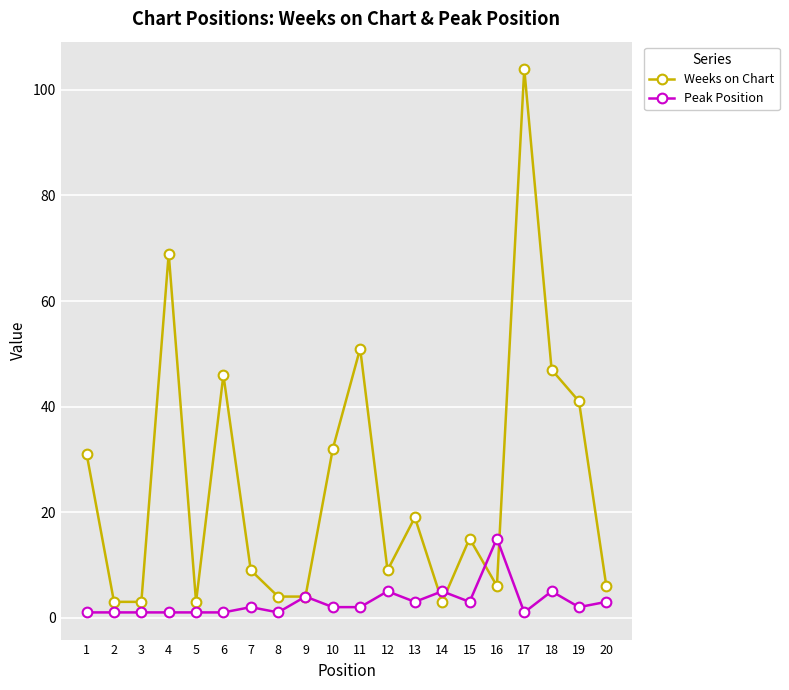

Which series has the largest range (max minus min)?

Weeks on Chart